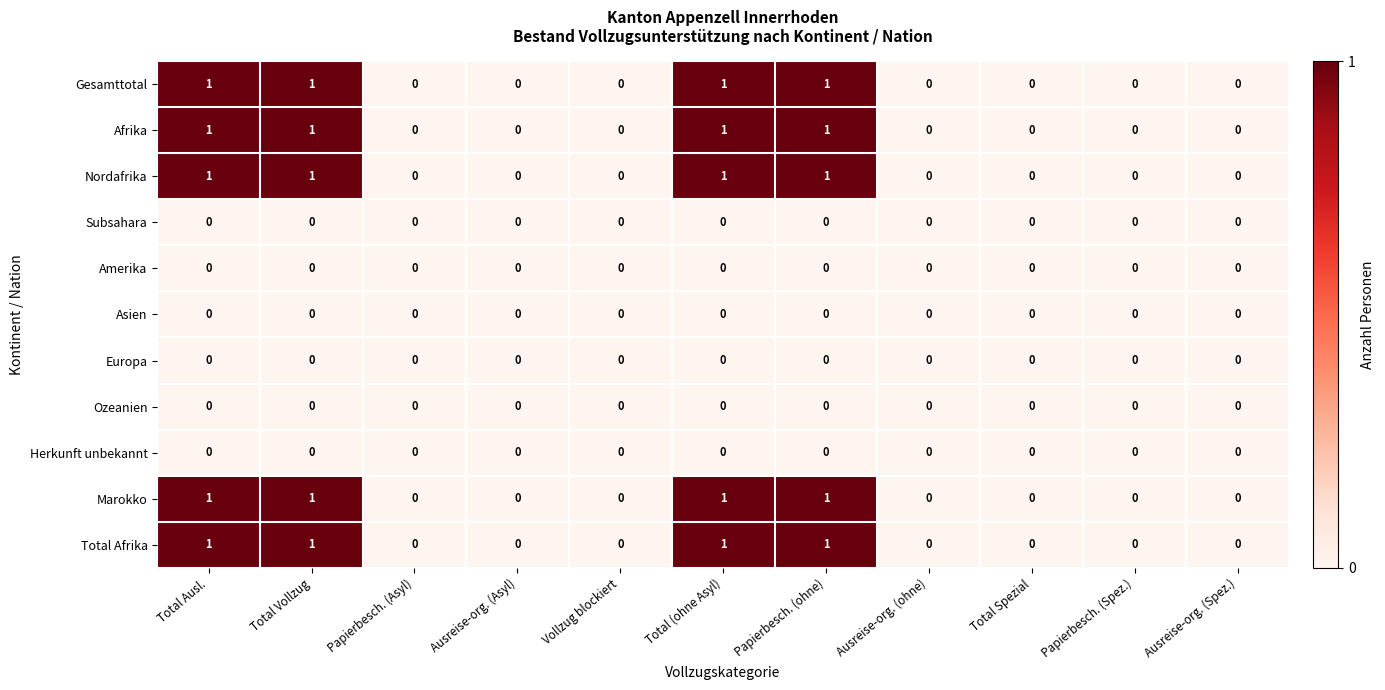

Count the Gesamttotal values in the range 0 to 1.

11